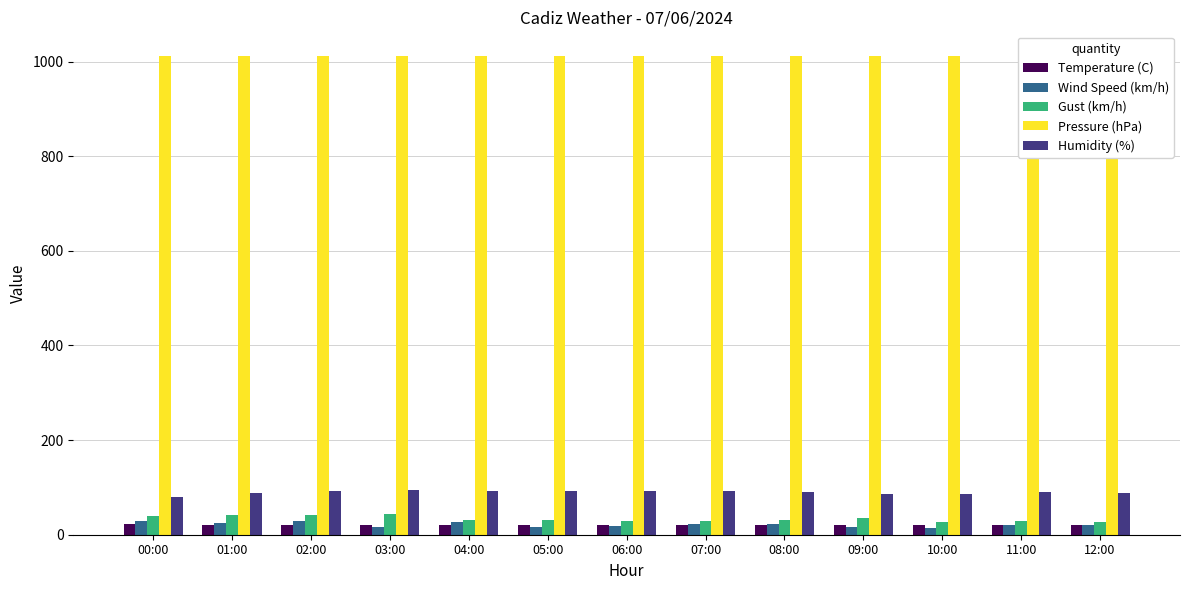

What are all the series names shown in the legend?

Temperature (C), Wind Speed (km/h), Gust (km/h), Pressure (hPa), Humidity (%)